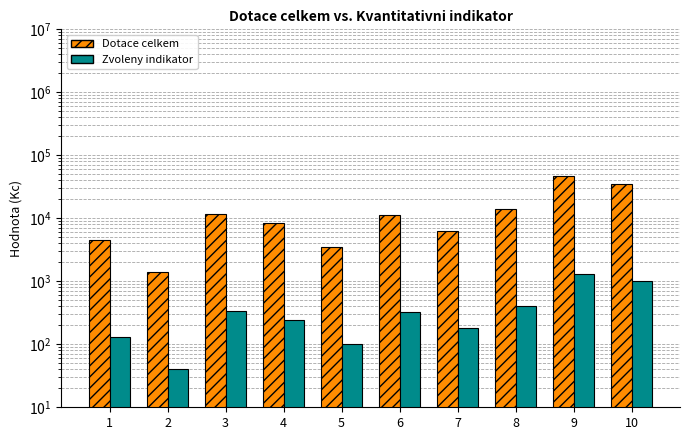

Are the bars horizontal?

No